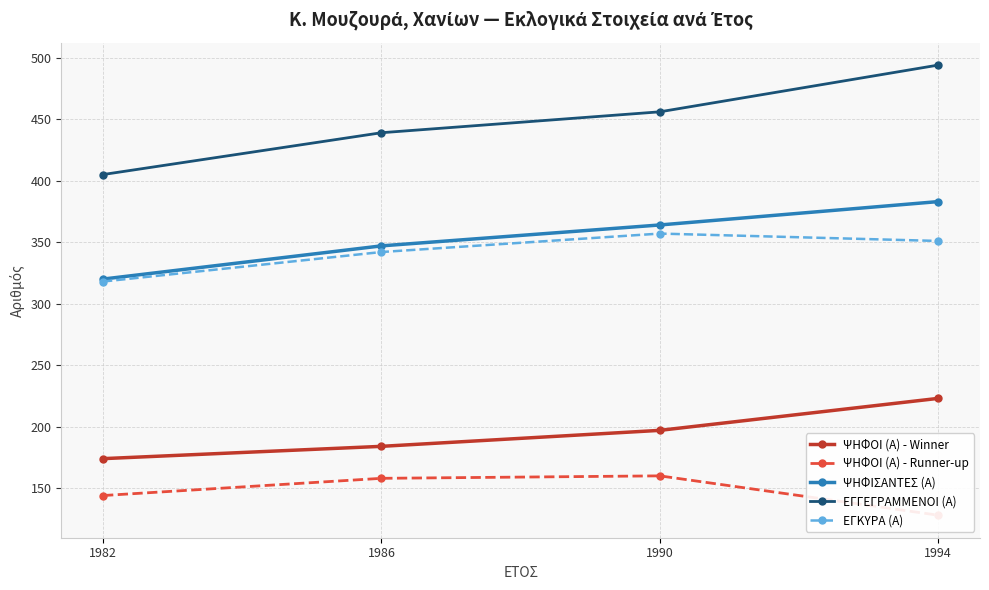

Reading right to left, list all the values displayed in this chart.

ΨΗΦΟΙ (Α) - Winner: 1994=223	1990=197	1986=184	1982=174
ΨΗΦΟΙ (Α) - Runner-up: 1994=128	1990=160	1986=158	1982=144
ΨΗΦΙΣΑΝΤΕΣ (Α): 1994=383	1990=364	1986=347	1982=320
ΕΓΓΕΓΡΑΜΜΕΝΟΙ (Α): 1994=494	1990=456	1986=439	1982=405
ΕΓΚΥΡΑ (Α): 1994=351	1990=357	1986=342	1982=318